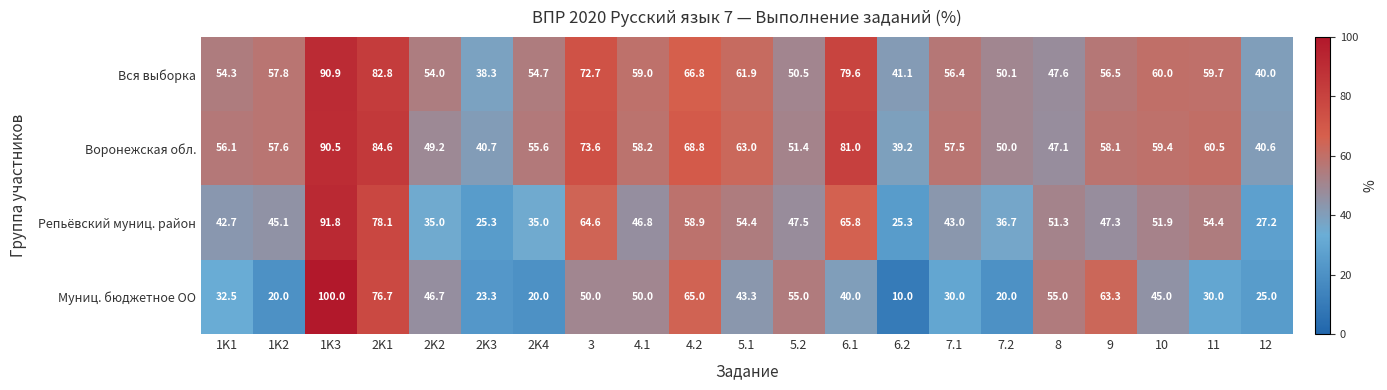

What is the difference between the highest and lowest values at 7.2?

30.1